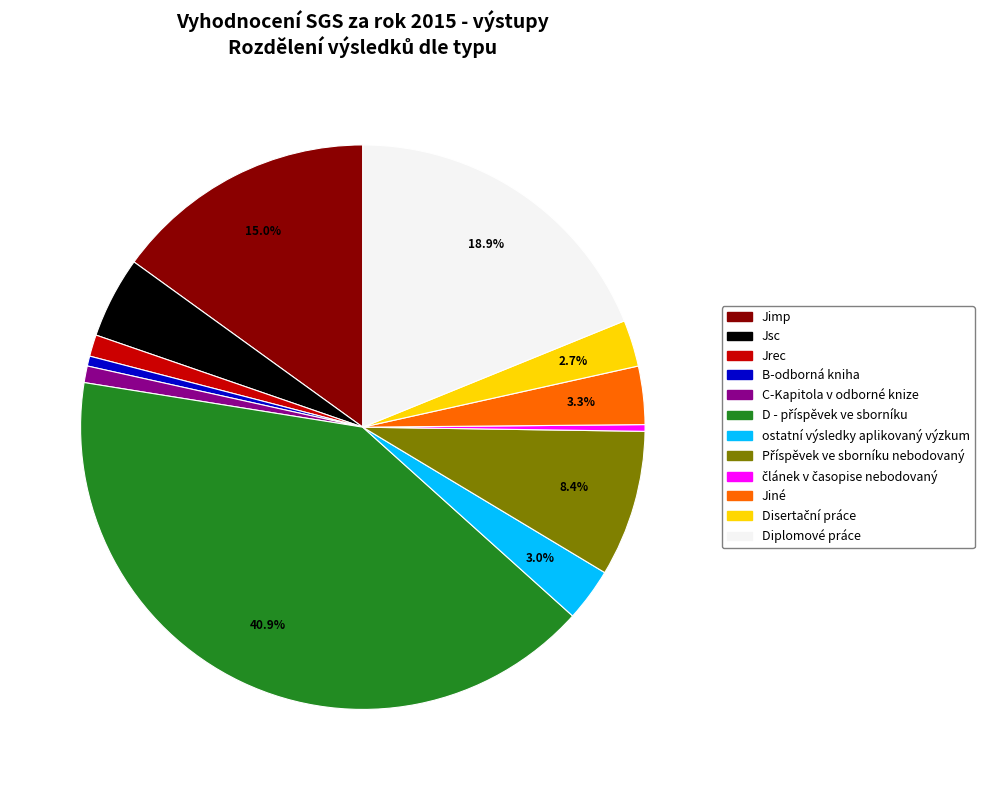

Is there a majority slice in this chart?

No